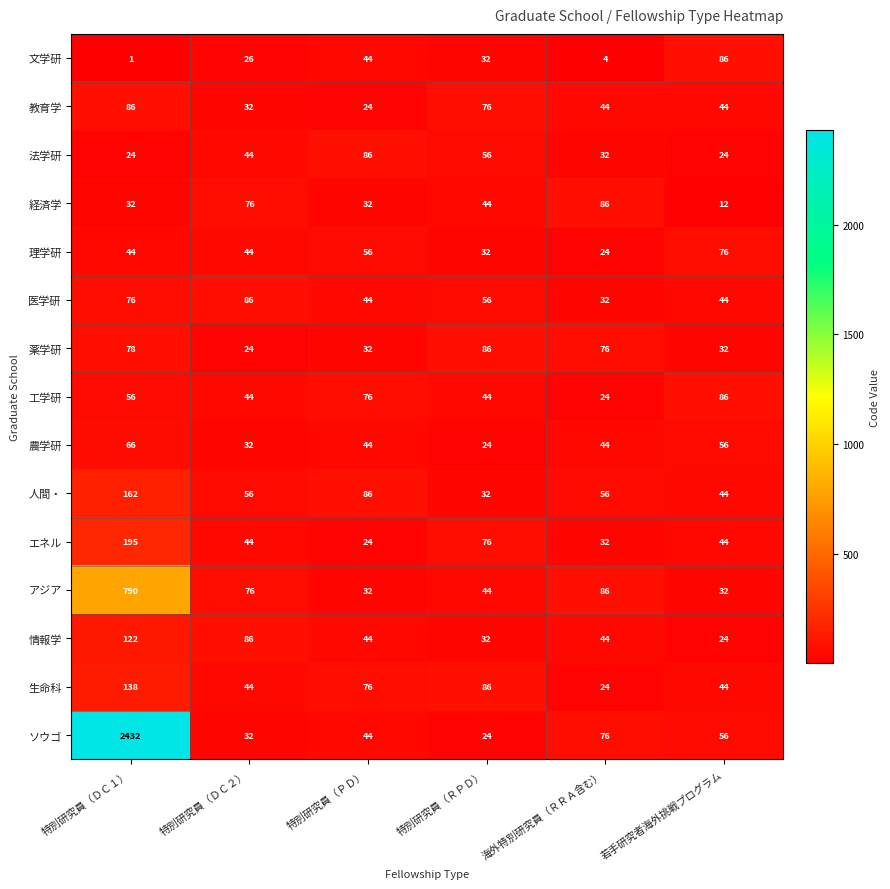

Where does the エネル series first go above 44?

特別研究員（ＤＣ１）